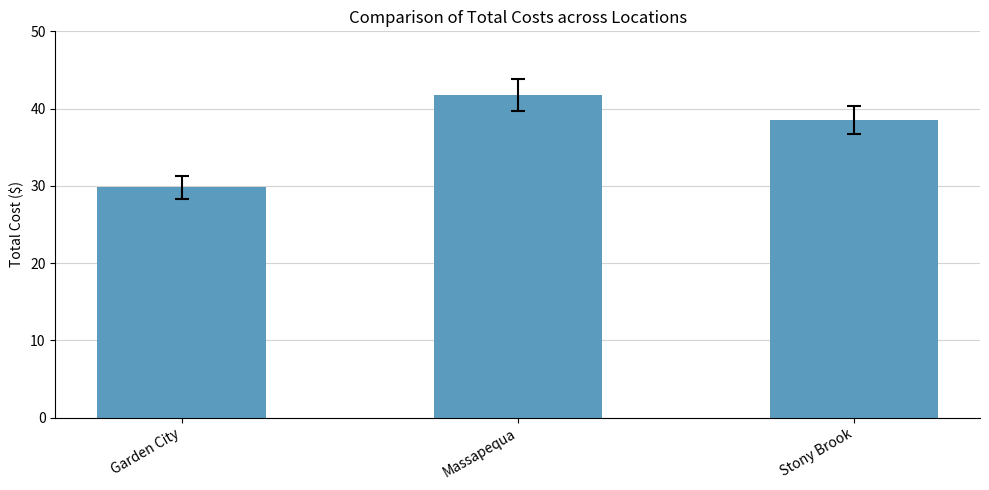

How many data points are above 38?

2